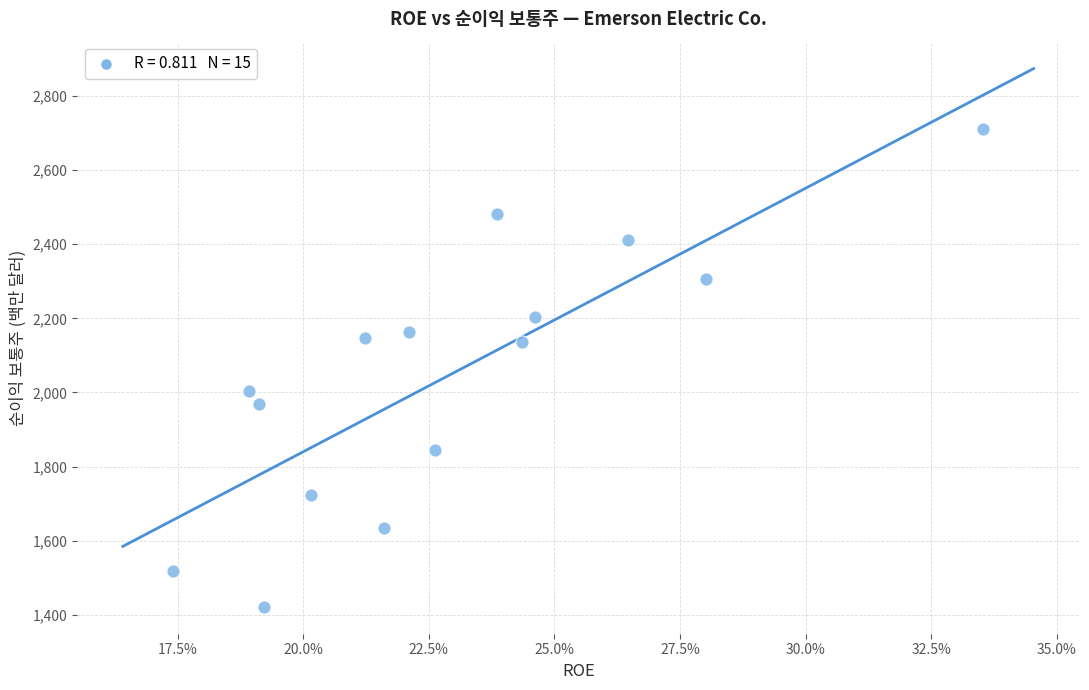

What is the range of Y values (max minus min)?

1288